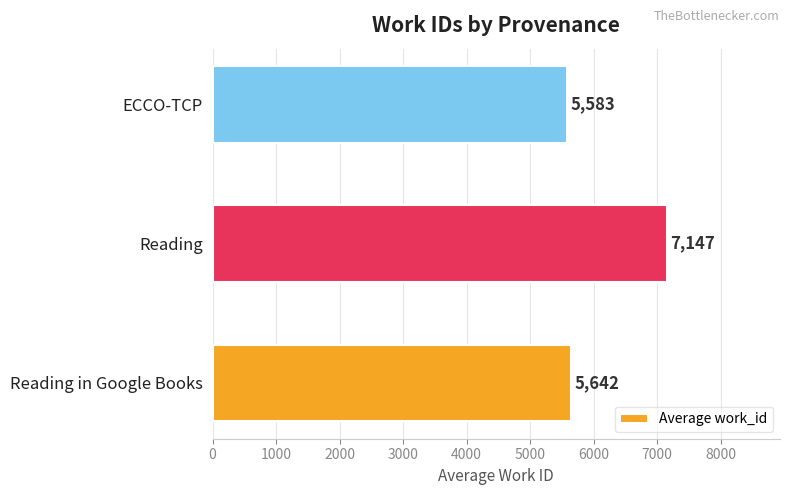

List the labels in order of value, largest first.

Reading, Reading in Google Books, ECCO-TCP